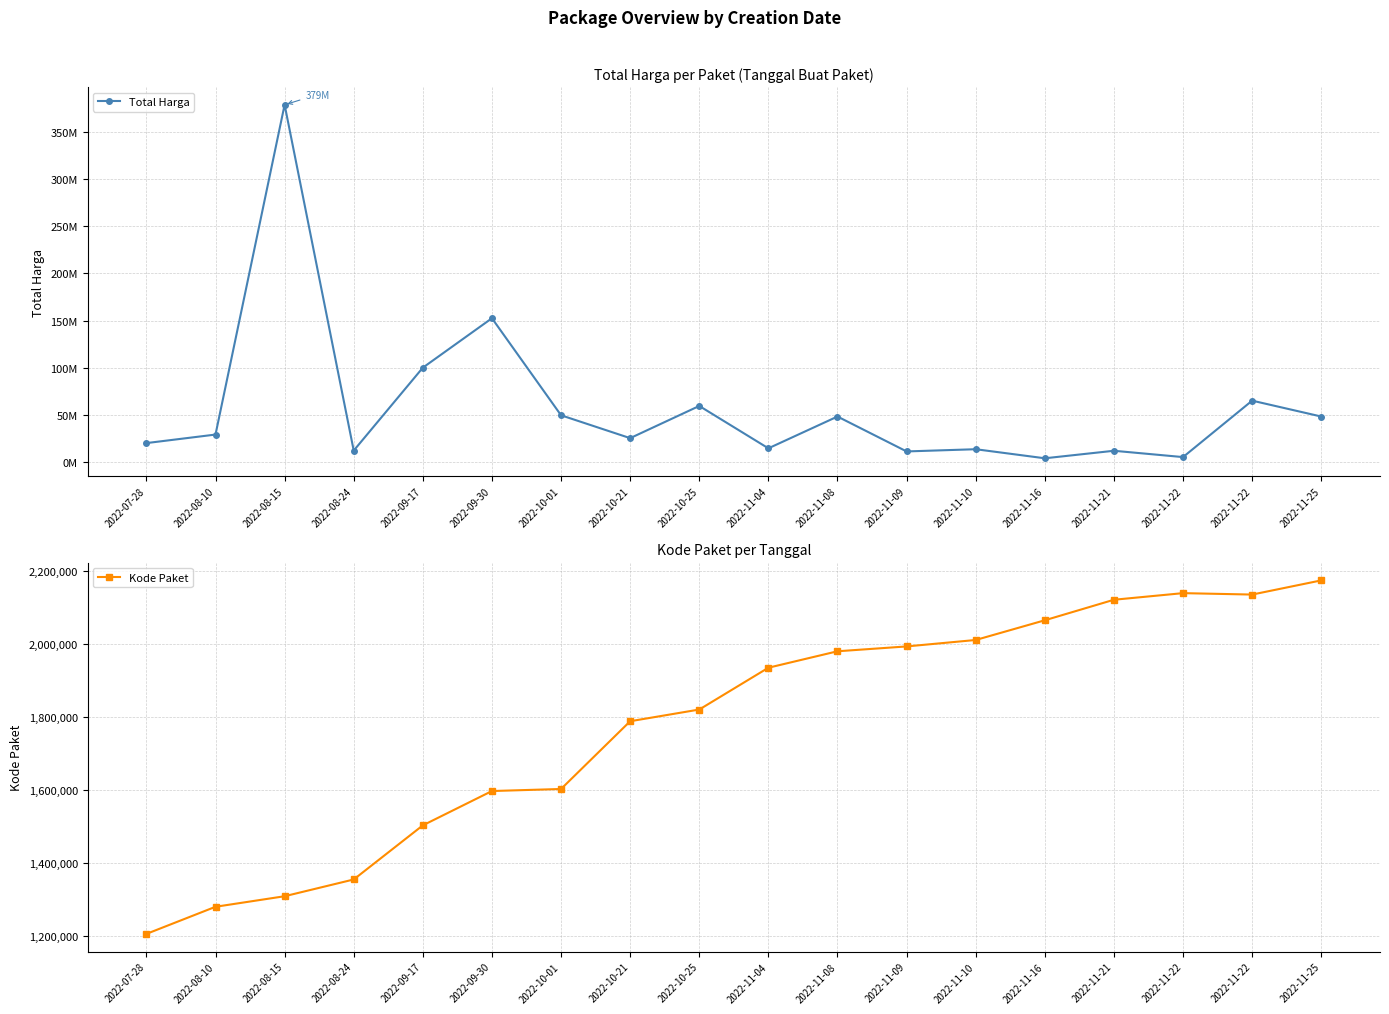

List the series in order of their overall mean, lowest first.

Kode Paket, Total Harga